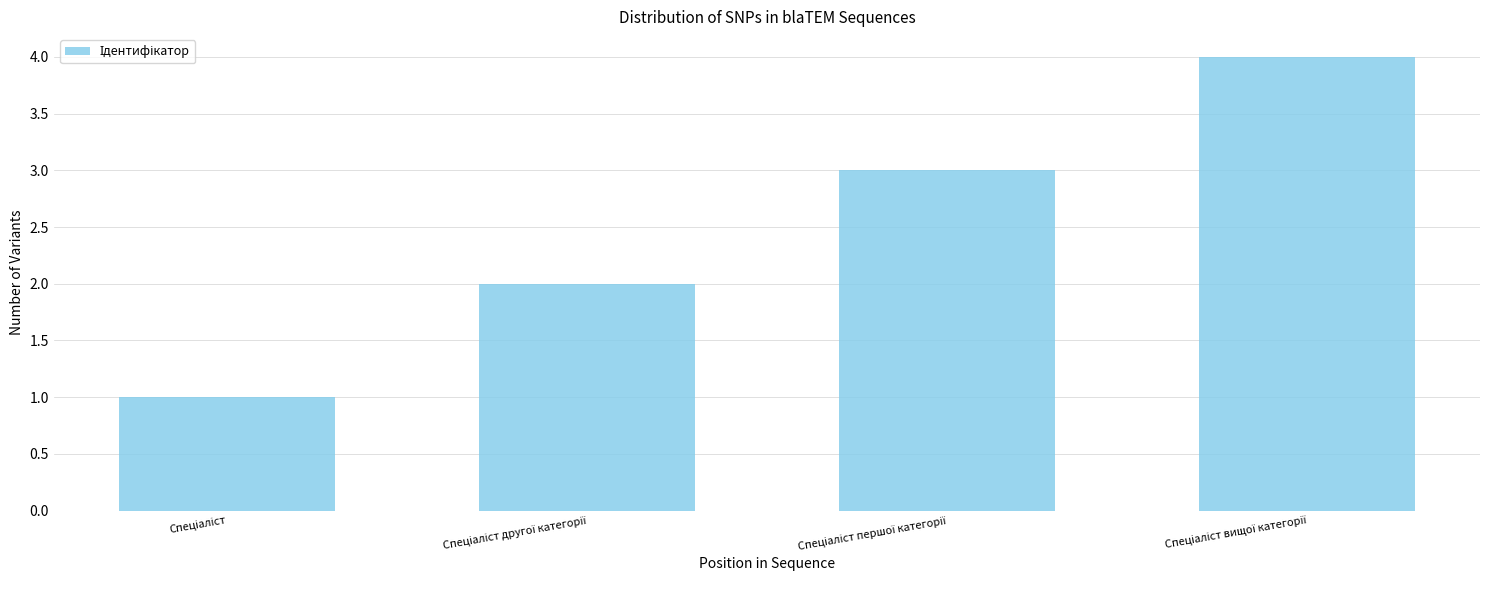

What is the difference between the maximum and minimum values?

3